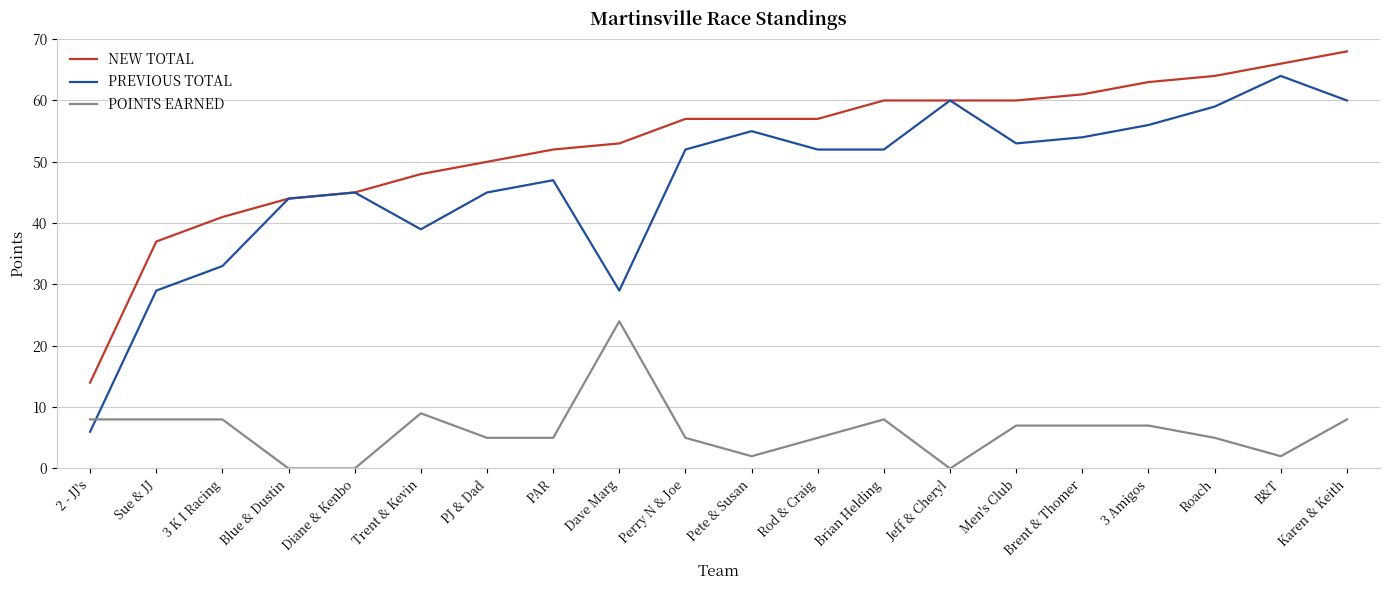

At which category does PREVIOUS TOTAL reach its first local valley?

Trent & Kevin